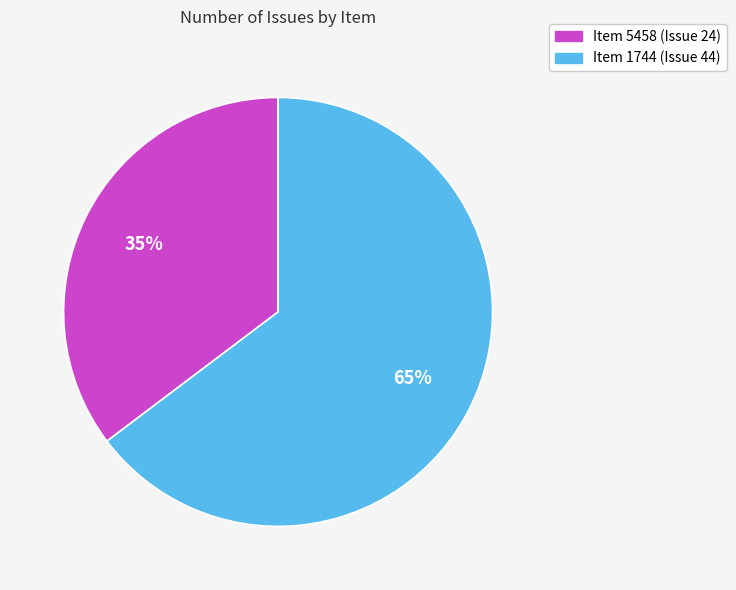

Approximately how many times larger is the value at Item 5458 (Issue 24) compared to Item 1744 (Issue 44)?

0.5